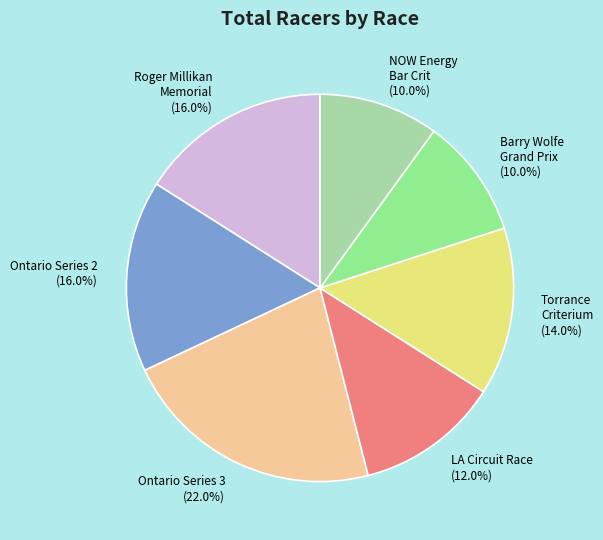

Is there a majority slice in this chart?

No